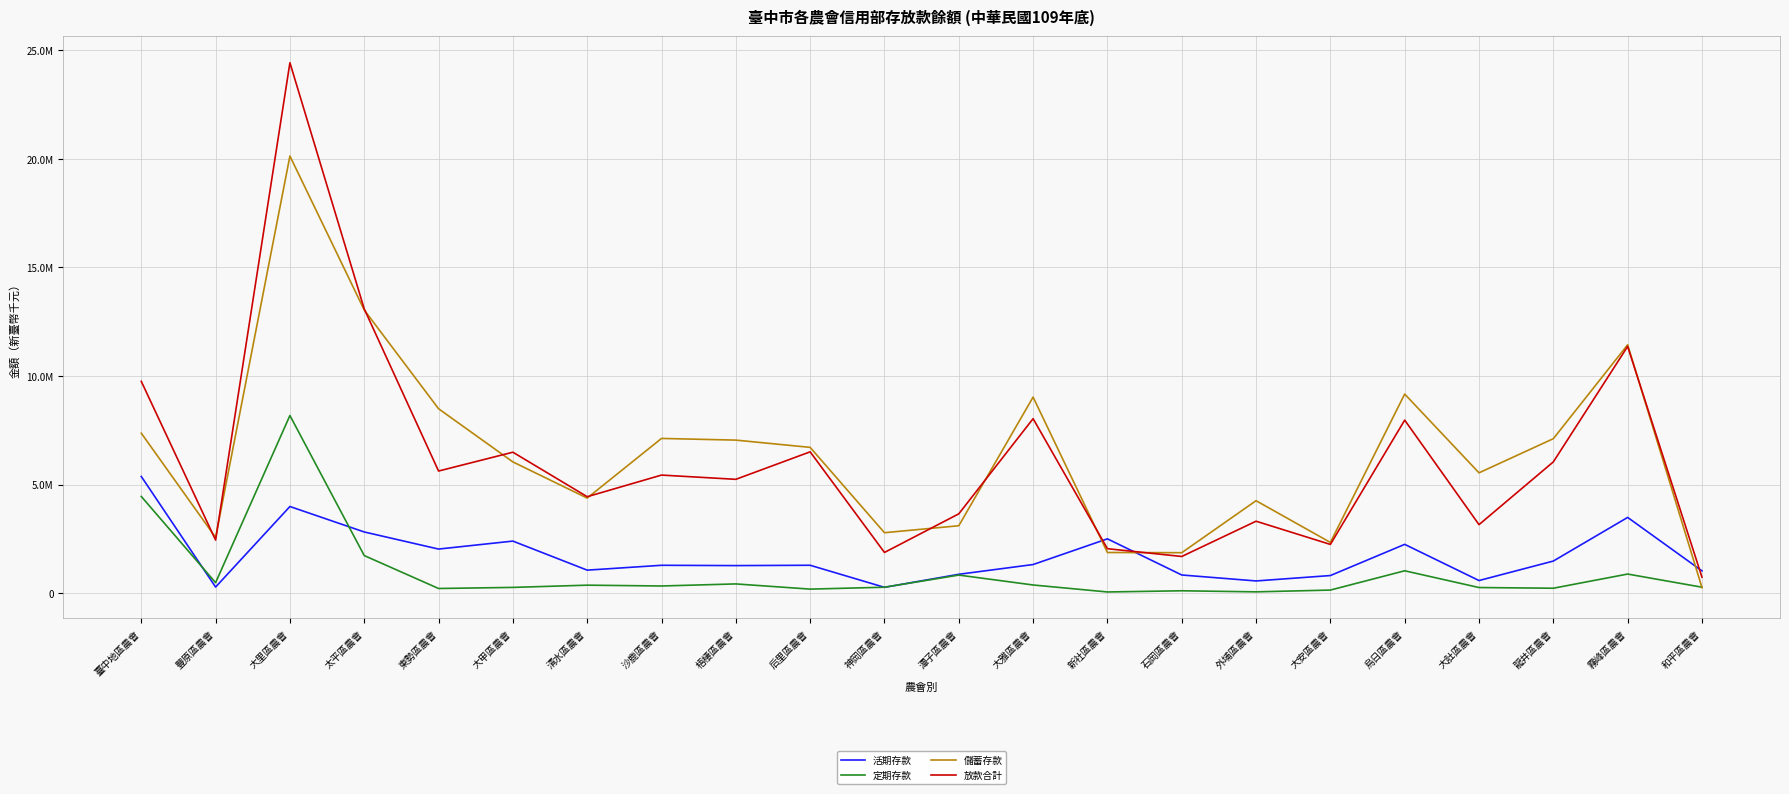

Reading left to right, what are all the values shown in this chart?

活期存款: 臺中地區農會=5372173	豐原區農會=280333	大里區農會=3988963	太平區農會=2817088	東勢區農會=2029682	大甲區農會=2396835	清水區農會=1059198	沙鹿區農會=1282771	梧棲區農會=1268761	后里區農會=1283880	神岡區農會=267745	潭子區農會=867977	大雅區農會=1317320	新社區農會=2500437	石岡區農會=836285	外埔區農會=561999	大安區農會=810419	烏日區農會=2246502	大肚區農會=580332	龍井區農會=1477633	霧峰區農會=3486863	和平區農會=1024873
定期存款: 臺中地區農會=4452649	豐原區農會=482140	大里區農會=8179027	太平區農會=1730556	東勢區農會=214208	大甲區農會=264753	清水區農會=367397	沙鹿區農會=329736	梧棲區農會=424953	后里區農會=185580	神岡區農會=272814	潭子區農會=832143	大雅區農會=375703	新社區農會=54507	石岡區農會=108583	外埔區農會=59747	大安區農會=141267	烏日區農會=1029757	大肚區農會=258514	龍井區農會=226768	霧峰區農會=879305	和平區農會=273646
儲蓄存款: 臺中地區農會=7365952	豐原區農會=2564660	大里區農會=20126228	太平區農會=13037492	東勢區農會=8491132	大甲區農會=6042740	清水區農會=4377532	沙鹿區農會=7123460	梧棲區農會=7046602	后里區農會=6712018	神岡區農會=2783270	潭子區農會=3103774	大雅區農會=9026584	新社區農會=1871422	石岡區農會=1862334	外埔區農會=4256797	大安區農會=2336042	烏日區農會=9166268	大肚區農會=5540080	龍井區農會=7112113	霧峰區農會=11435474	和平區農會=257030
放款合計: 臺中地區農會=9751394	豐原區農會=2442170	大里區農會=24422226	太平區農會=13086685	東勢區農會=5622480	大甲區農會=6489324	清水區農會=4440626	沙鹿區農會=5436465	梧棲區農會=5241003	后里區農會=6506678	神岡區農會=1873853	潭子區農會=3651281	大雅區農會=8033598	新社區農會=2046869	石岡區農會=1688605	外埔區農會=3312169	大安區農會=2243746	烏日區農會=7967465	大肚區農會=3154211	龍井區農會=6043548	霧峰區農會=11359786	和平區農會=734062